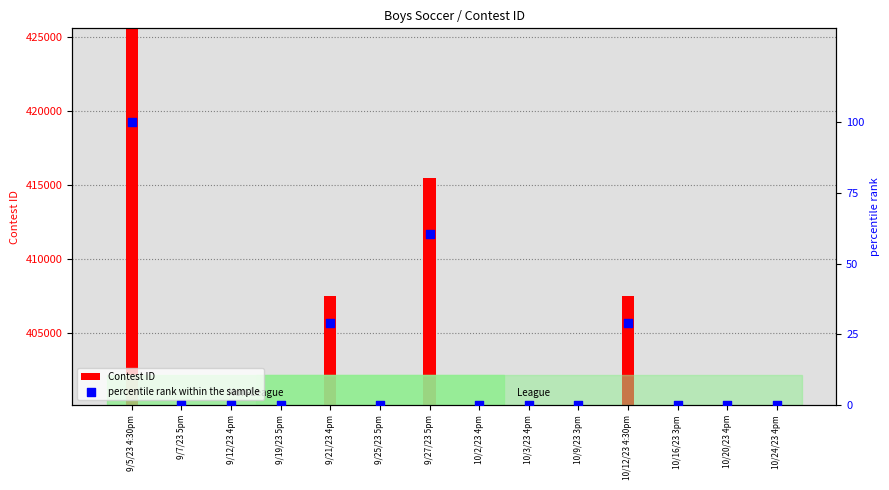

Which series contains the highest Y value?

Contest ID